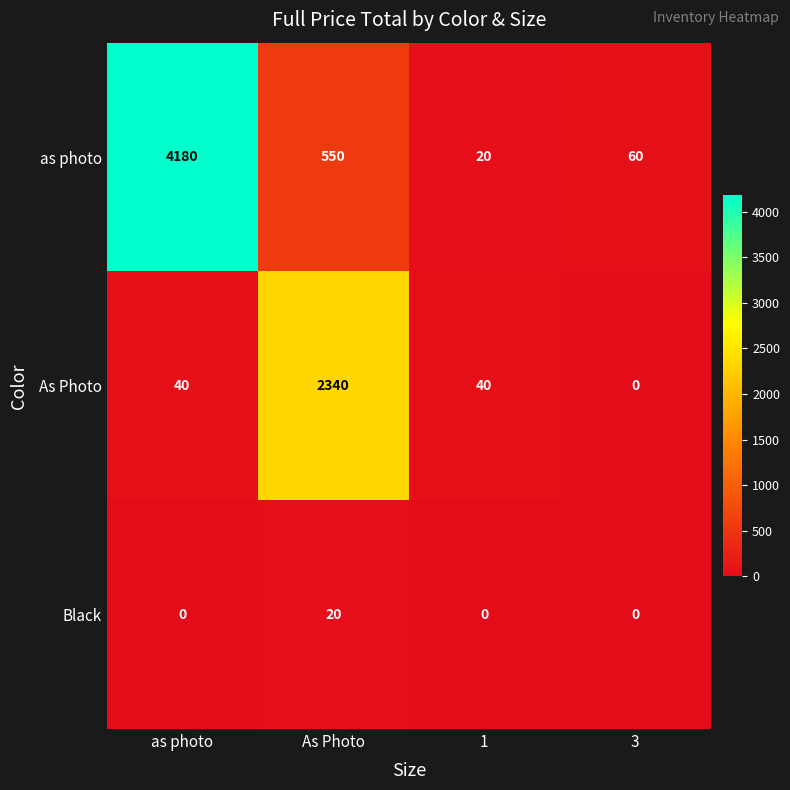

Between As Photo and 1, which series saw the biggest shift?

As Photo